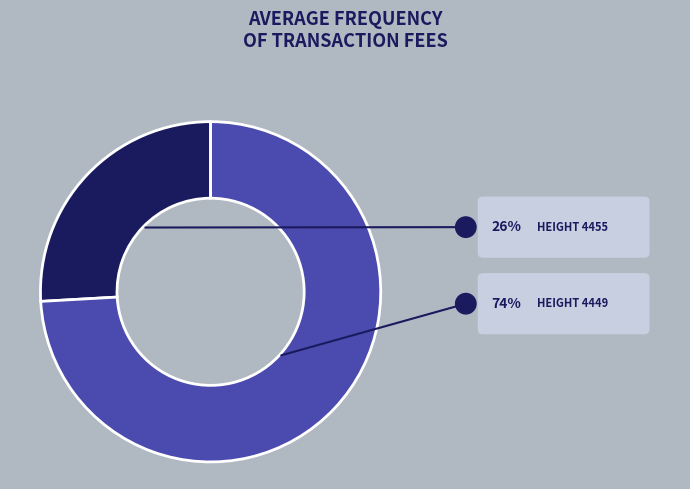

Does any single category account for the majority?

Yes